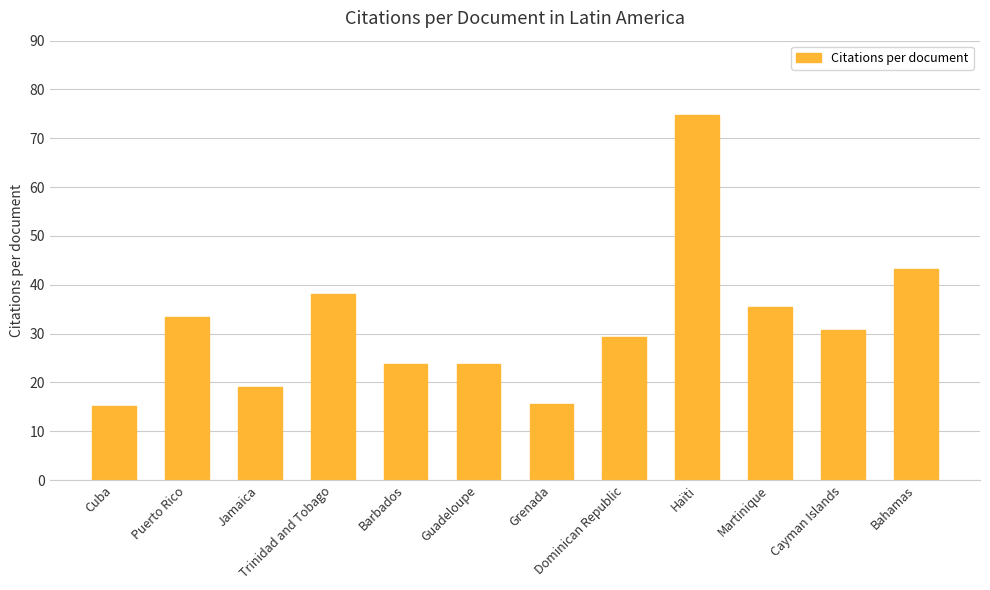

How many values are below 30?

6